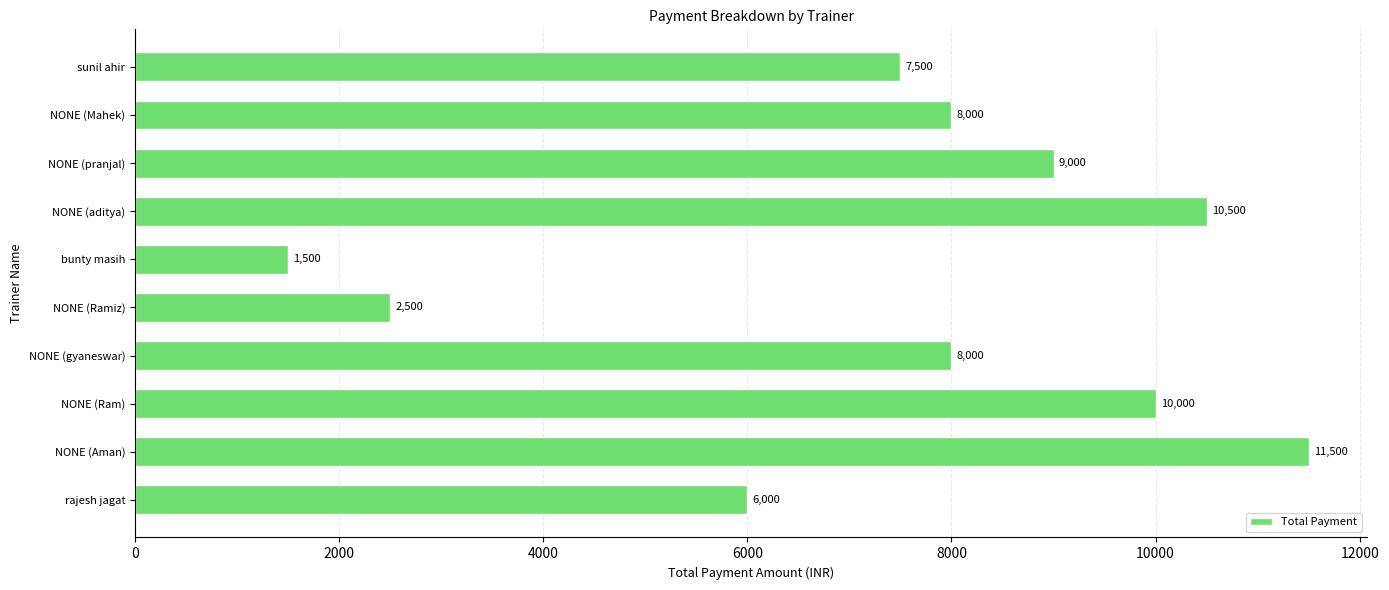

How many bars are there in total?

10